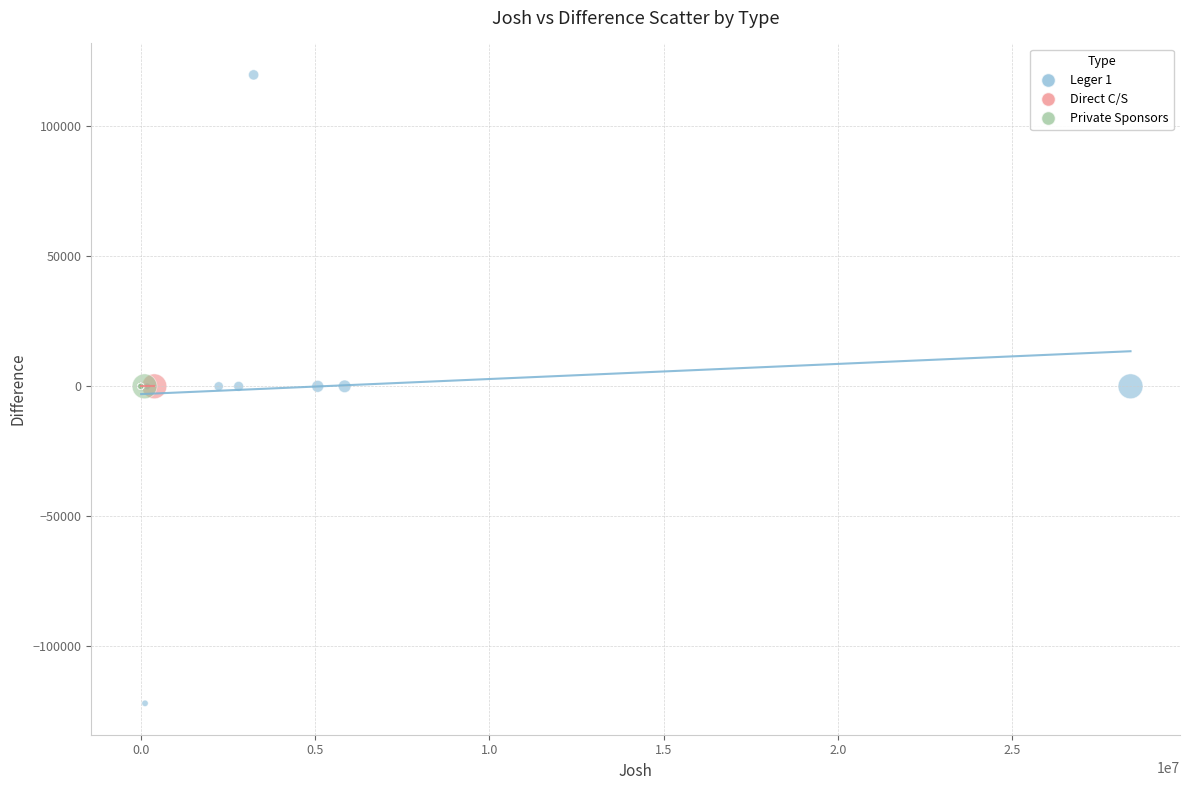

Which series reaches the maximum Y coordinate?

Leger 1